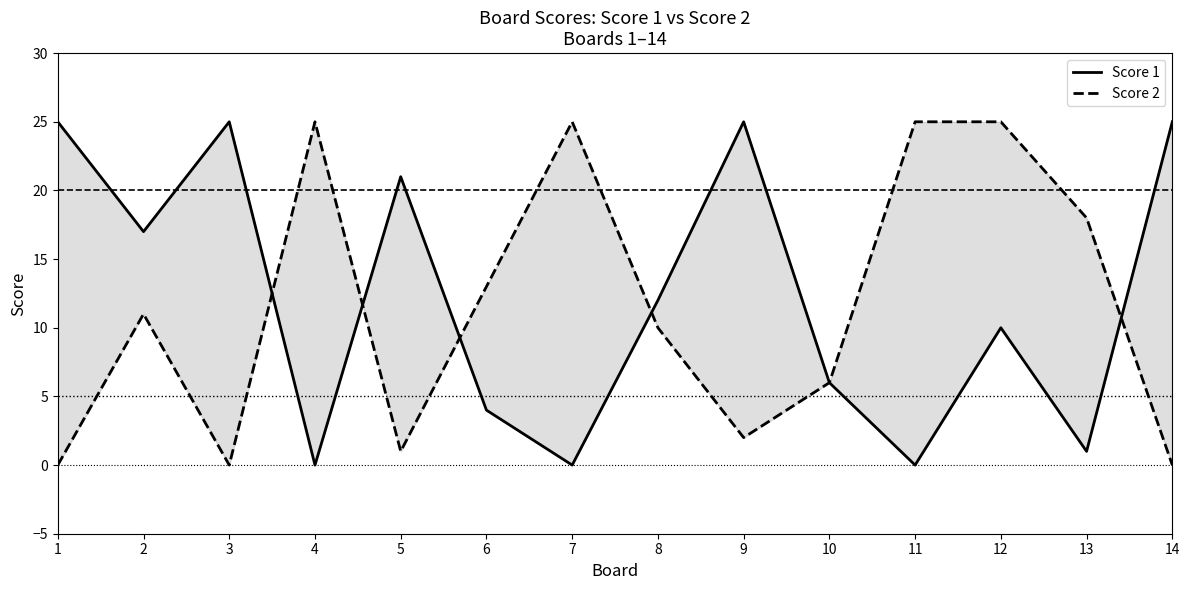

The value of Score 2 at 2 is 19. True or false?

False